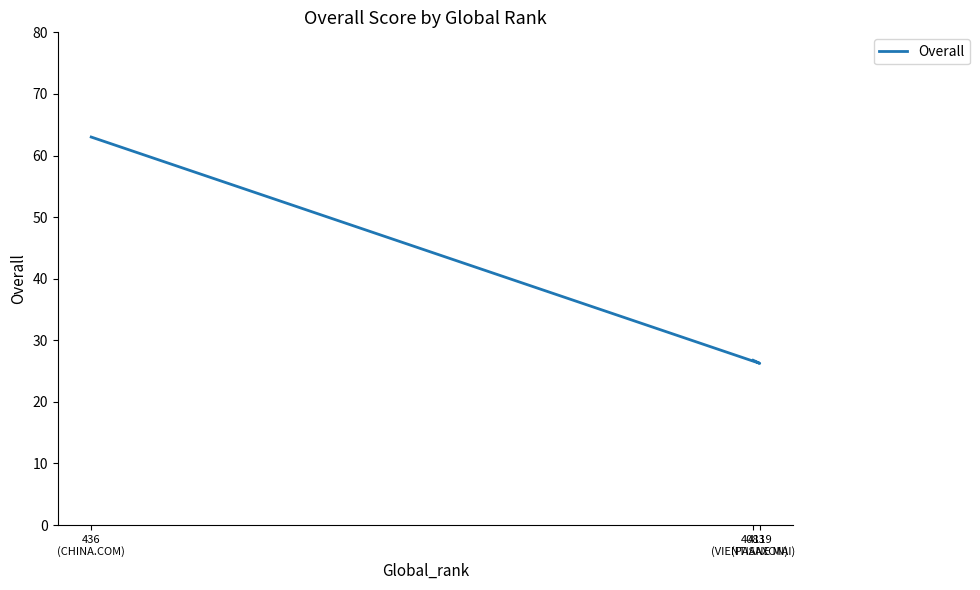

What is the change in value from 436
(CHINA.COM) to 4083
(VIENTIANE MAI)?

-36.2